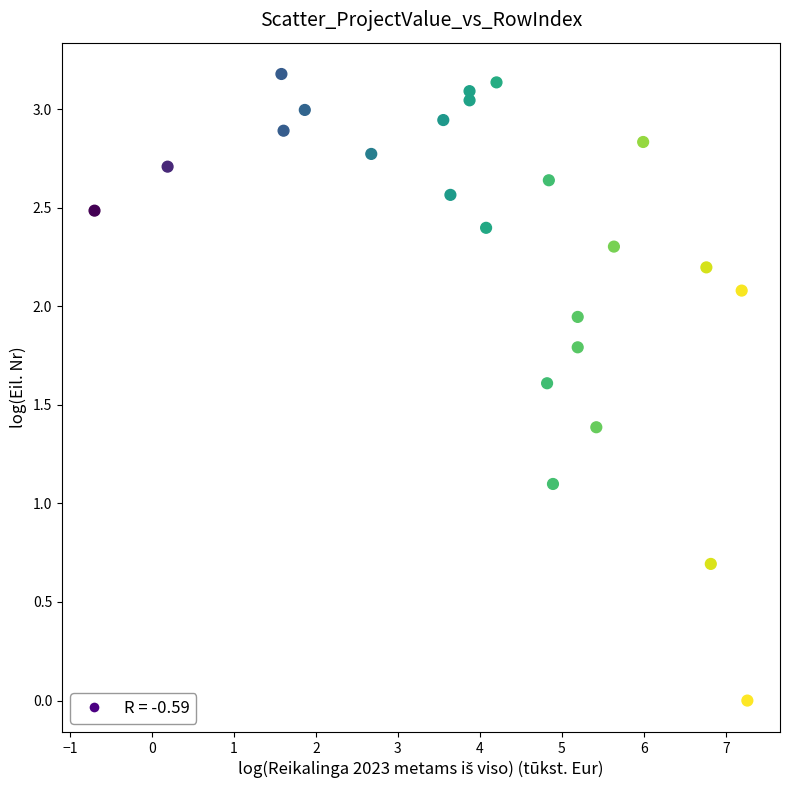

What Y value in the scatter plot is closest to 1?

1.1